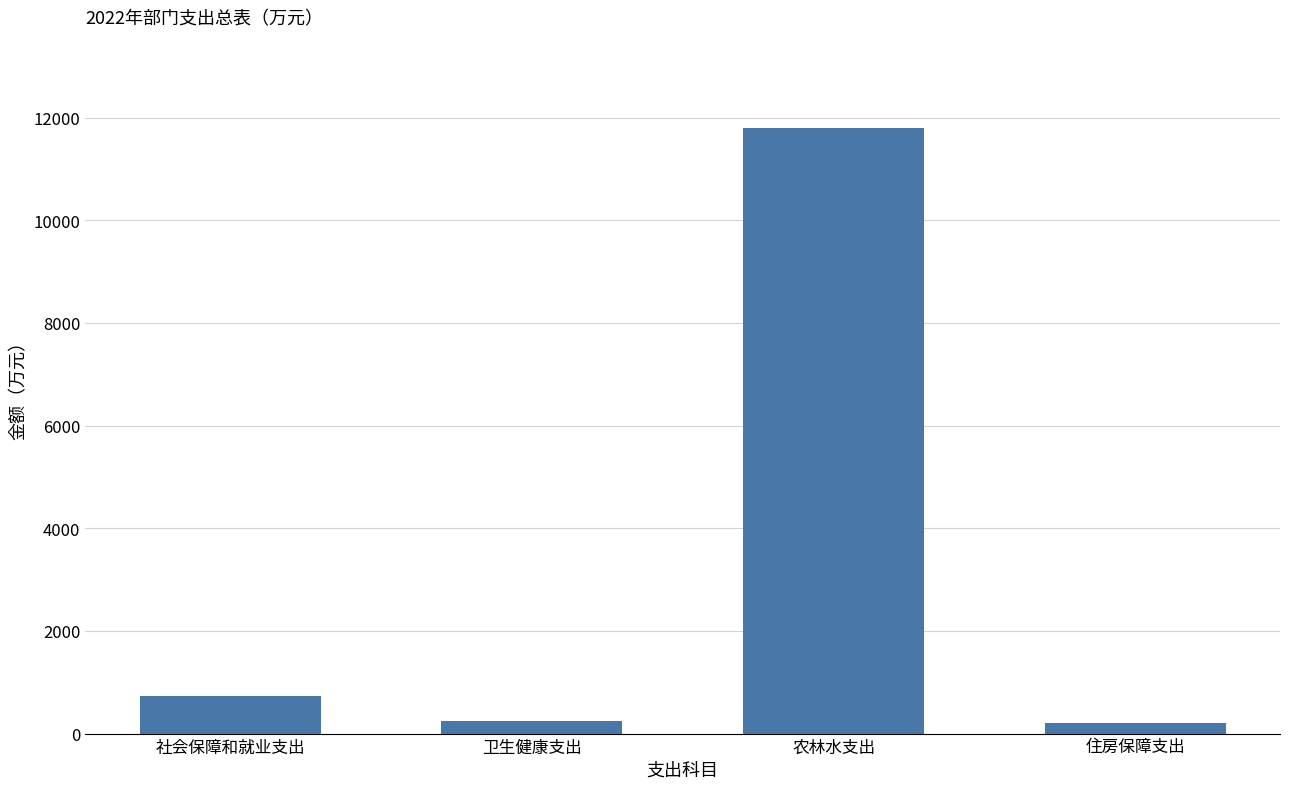

Which label corresponds to the largest value in the chart?

农林水支出